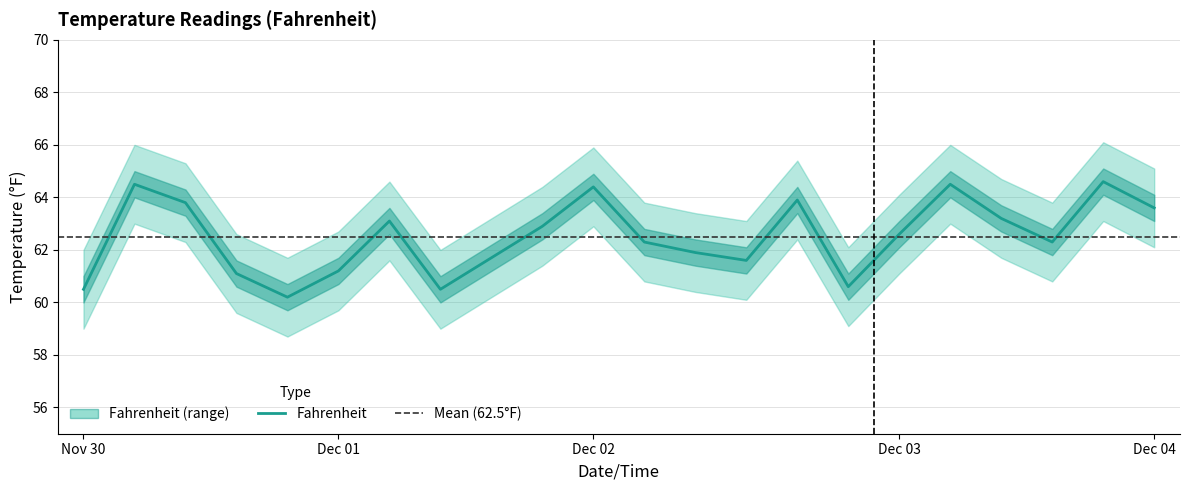

The value at 2013-11-30 17:28 is 28.8. True or false?

False